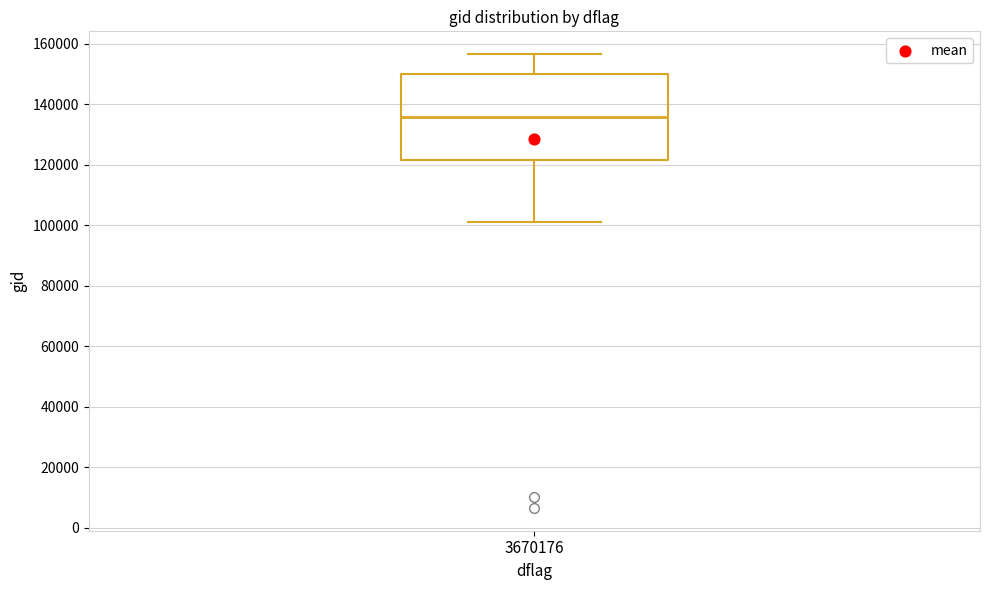

Transcribe this box plot: give where the median line is, the range the box spans, and where the two whiskers end, as read against the y-axis. The values are not printed on the chart, so give them approximately, as read against the axis.

median 136000, box 122000 to 150000, whiskers 100000 to 156000